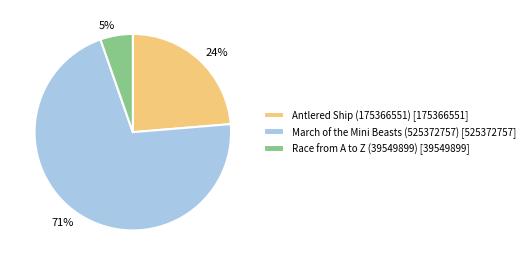

What percentage is the Antlered Ship (175366551) [175366551] slice, to the nearest percent?

24%